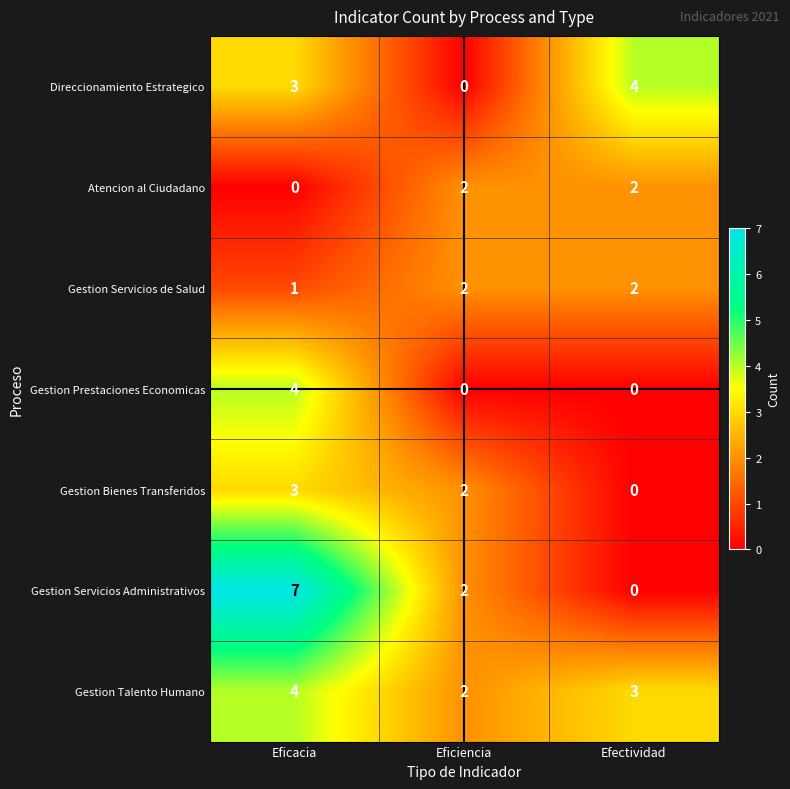

Which series has the widest spread of values?

Gestion Servicios Administrativos